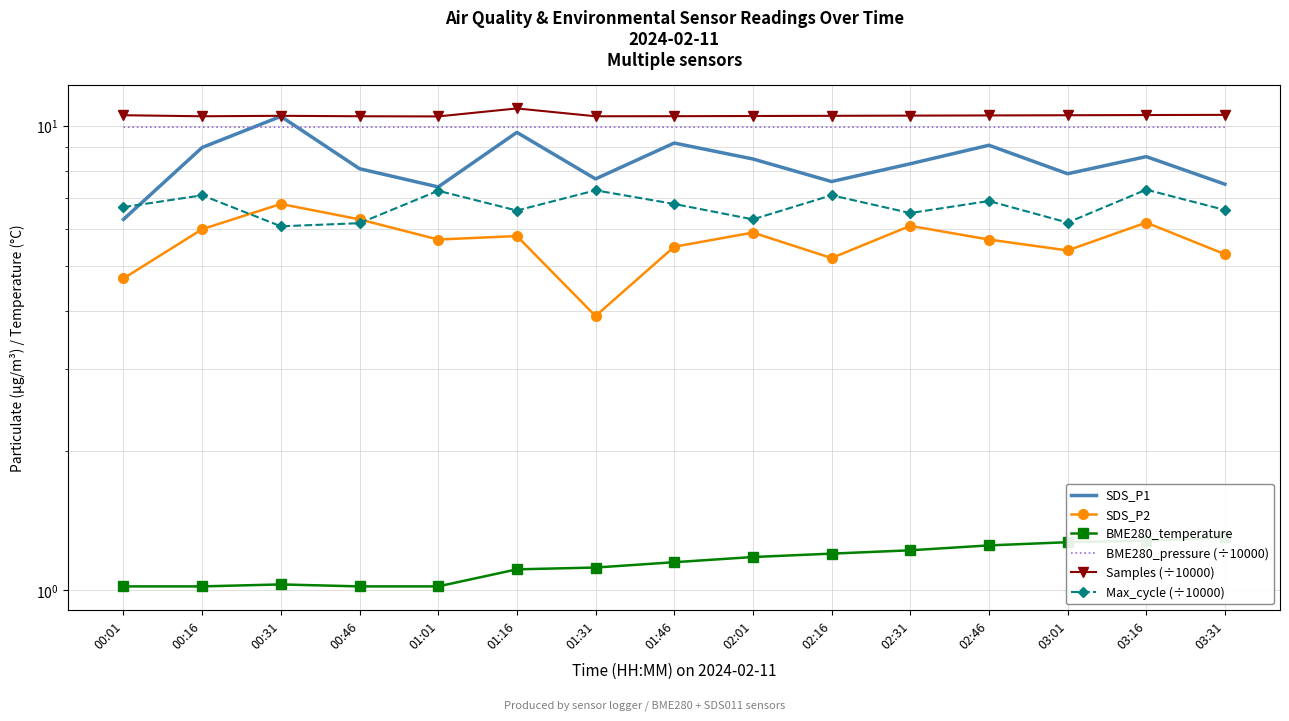

How many distinct data groups are displayed?

6